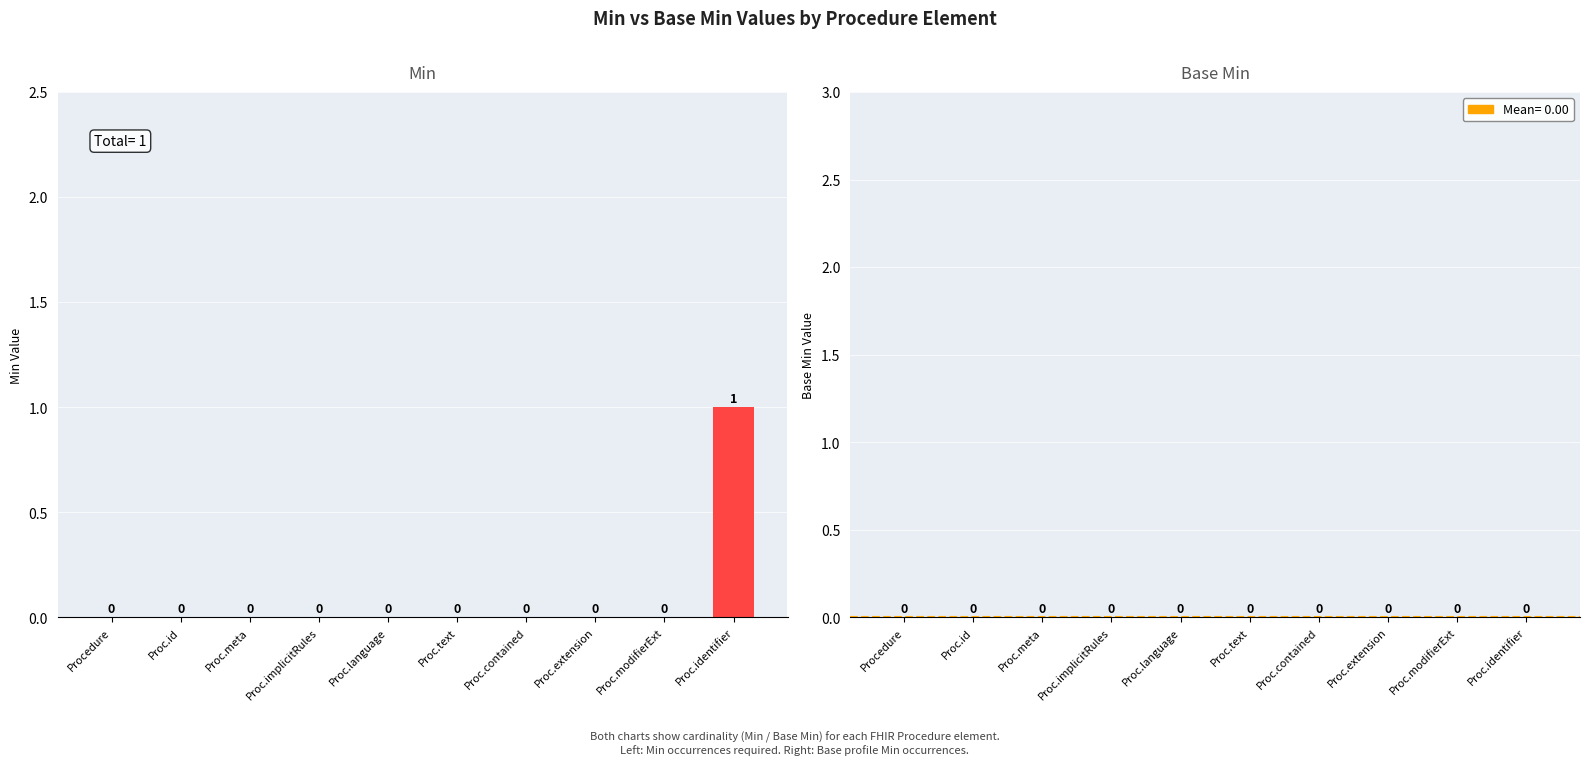

True or false: the data shows 0 at Proc.id.

True